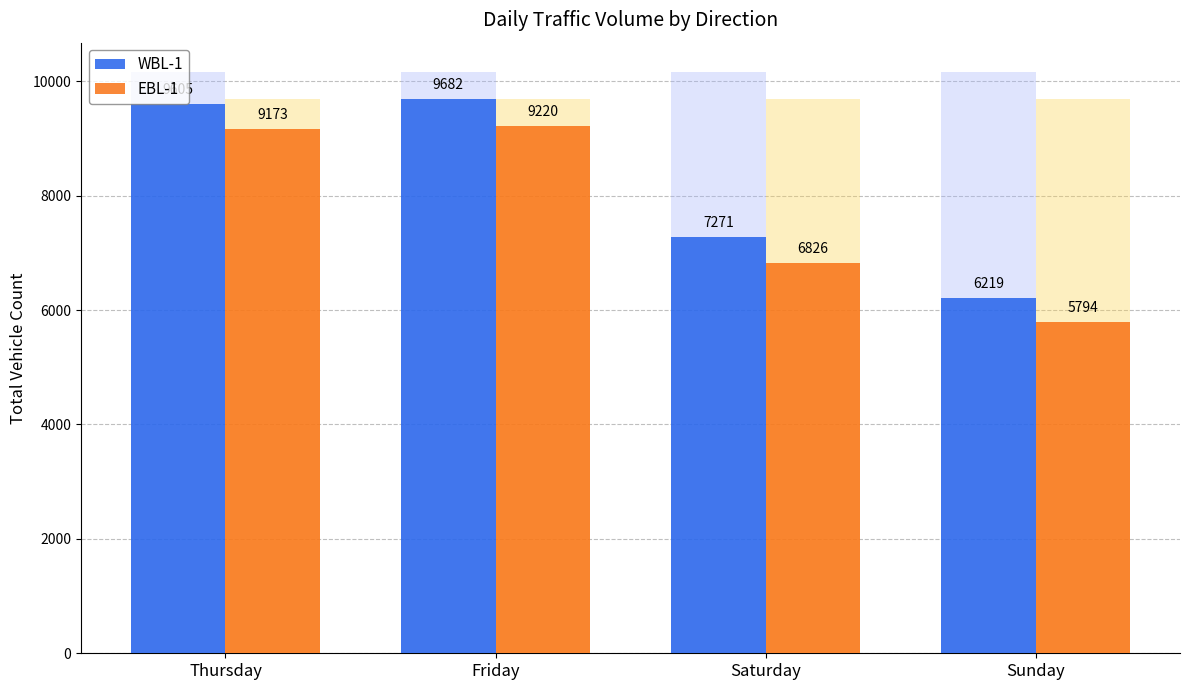

At how many categories does at least one series exceed 5928?

4